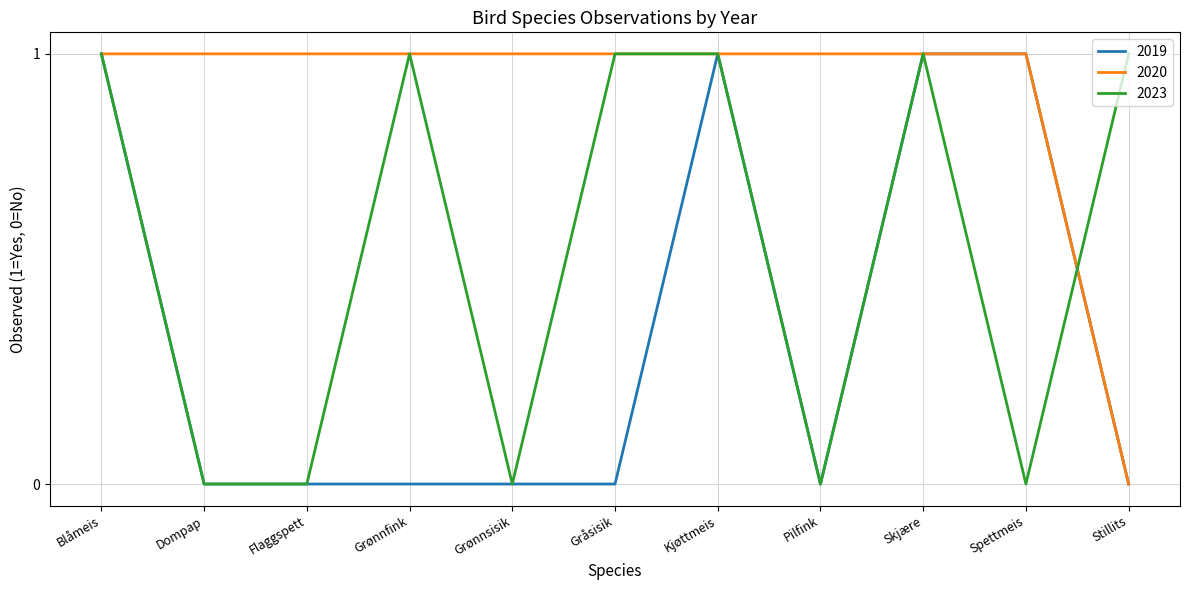

What position from the left is Stillits?

11